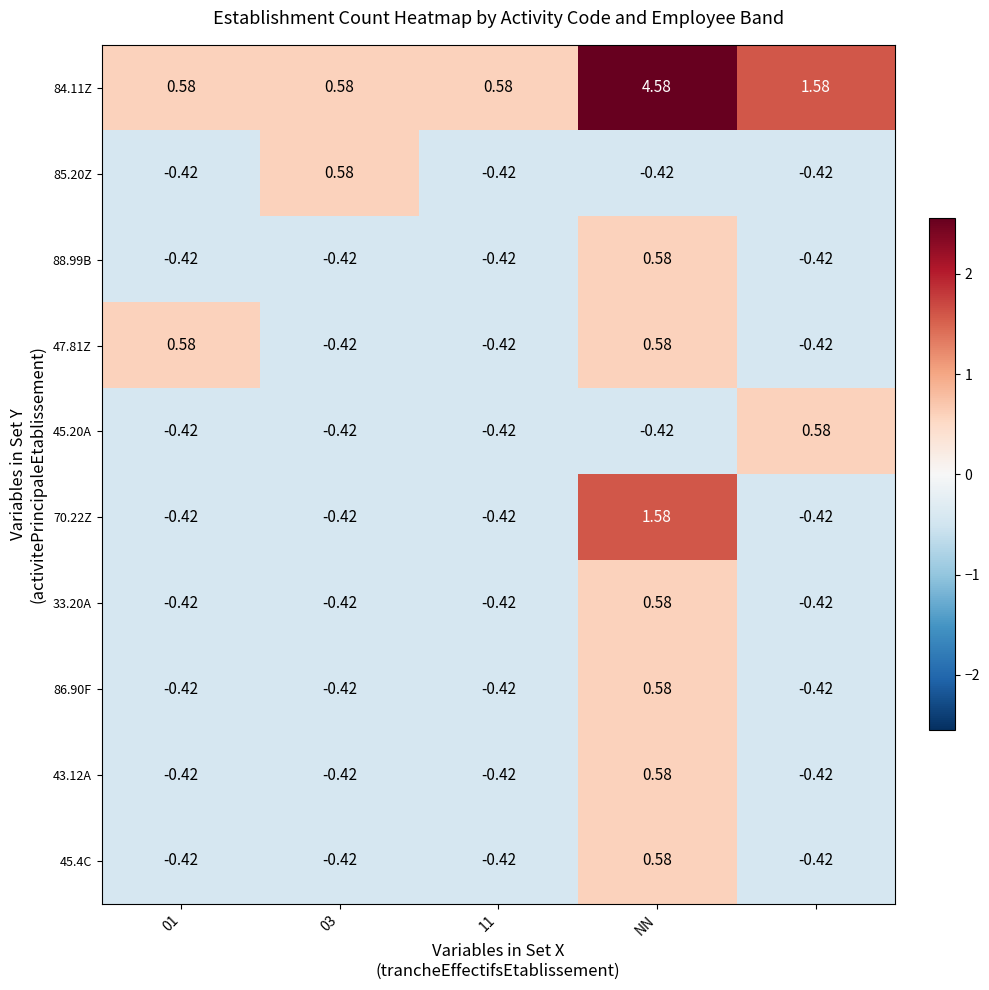

At which category is the sum across all series the highest?

NN